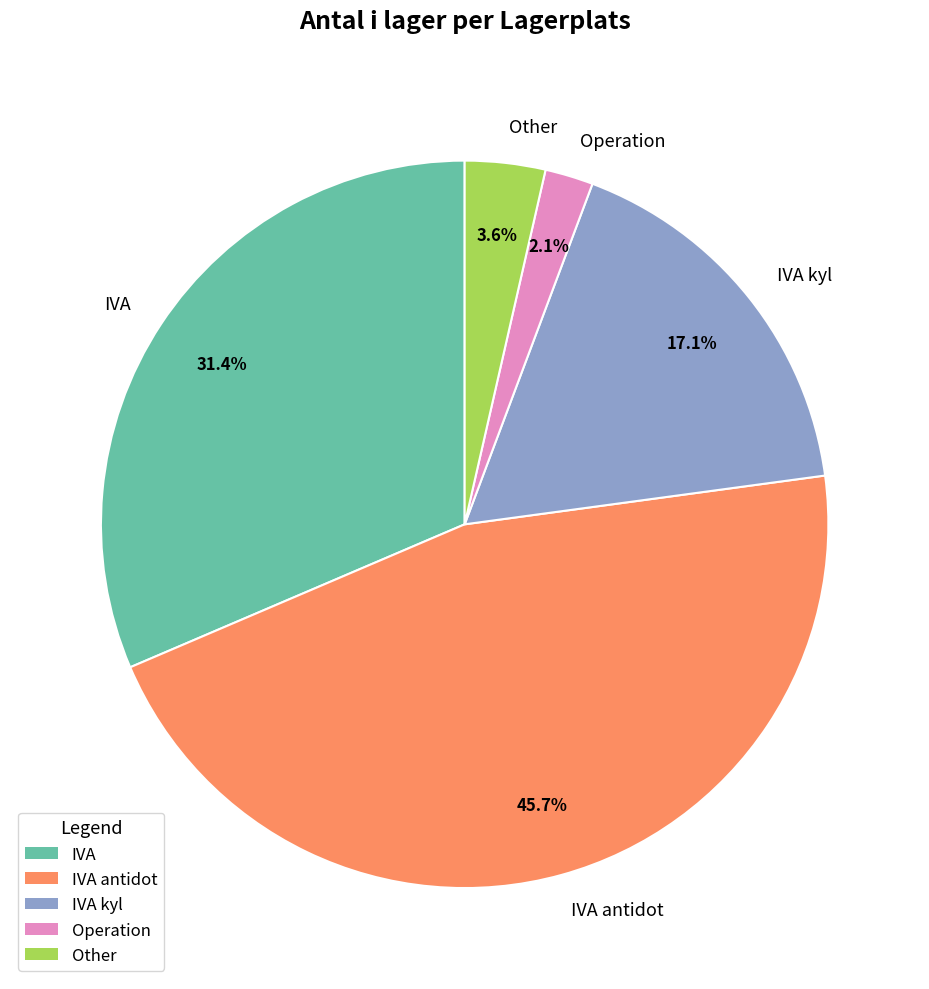

Is there any slice that represents more than half of the pie?

No